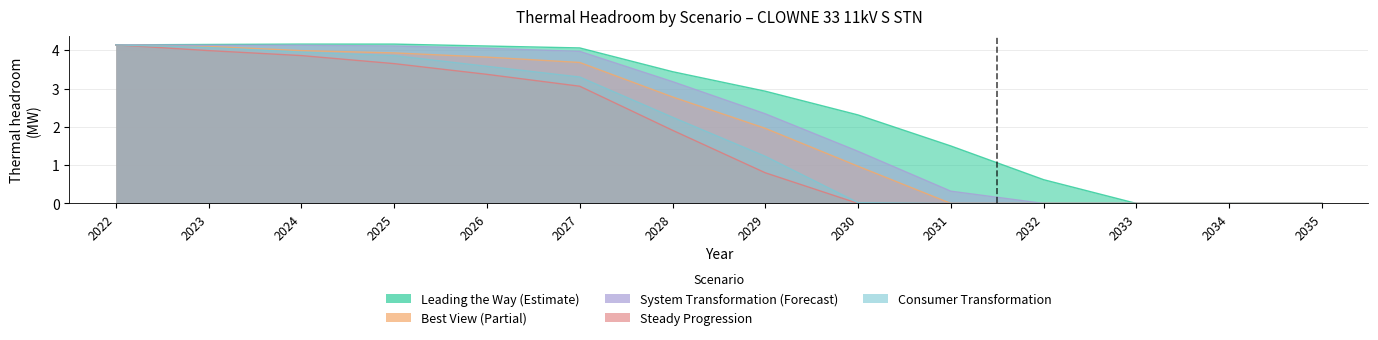

At how many categories does at least one series exceed 3?

7